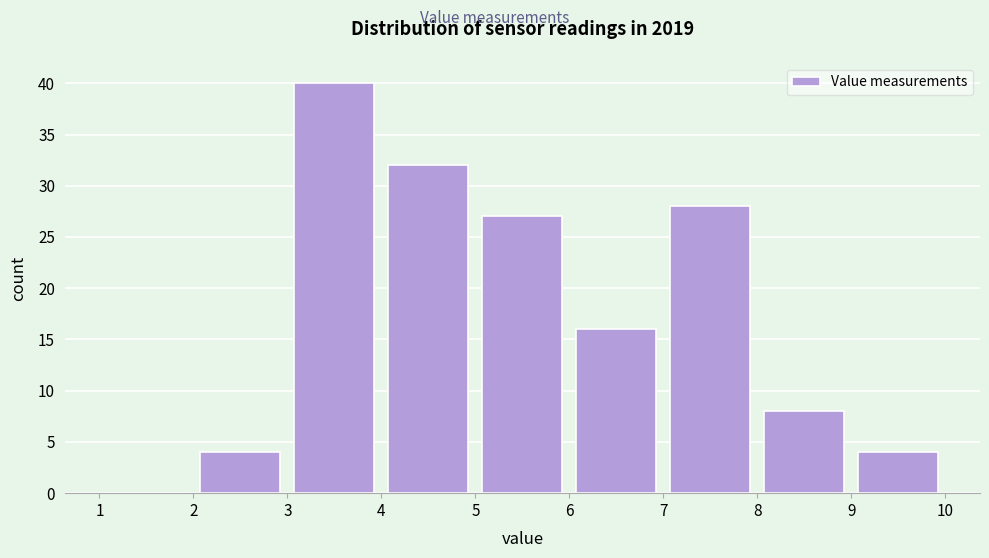

Which range on the x-axis has the tallest bar?

3 to 4